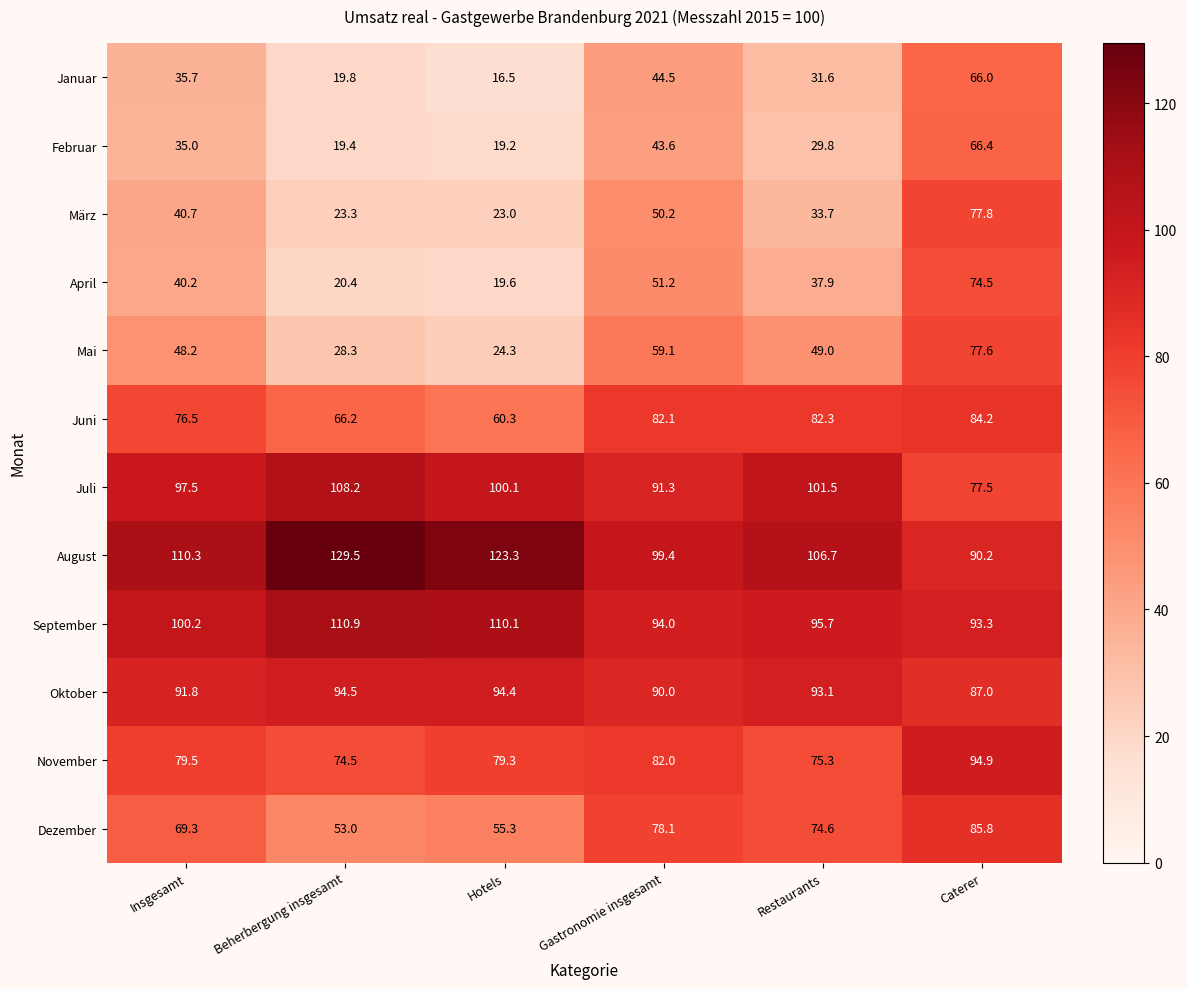

At which label is Februar closest to 42?

Gastronomie insgesamt